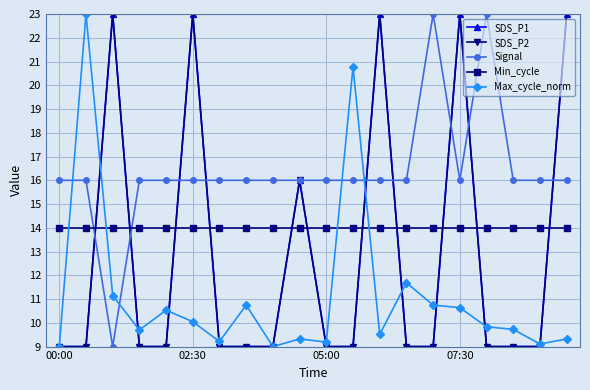

Does the chart have visible grid lines?

Yes